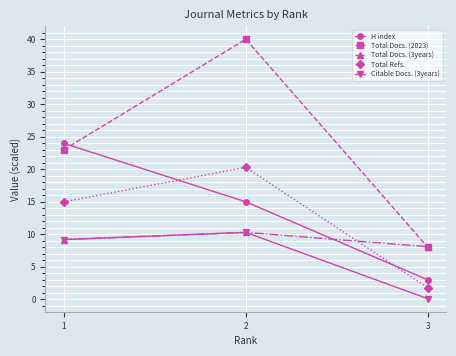

What is the difference between the highest and lowest values at 3?

8.0